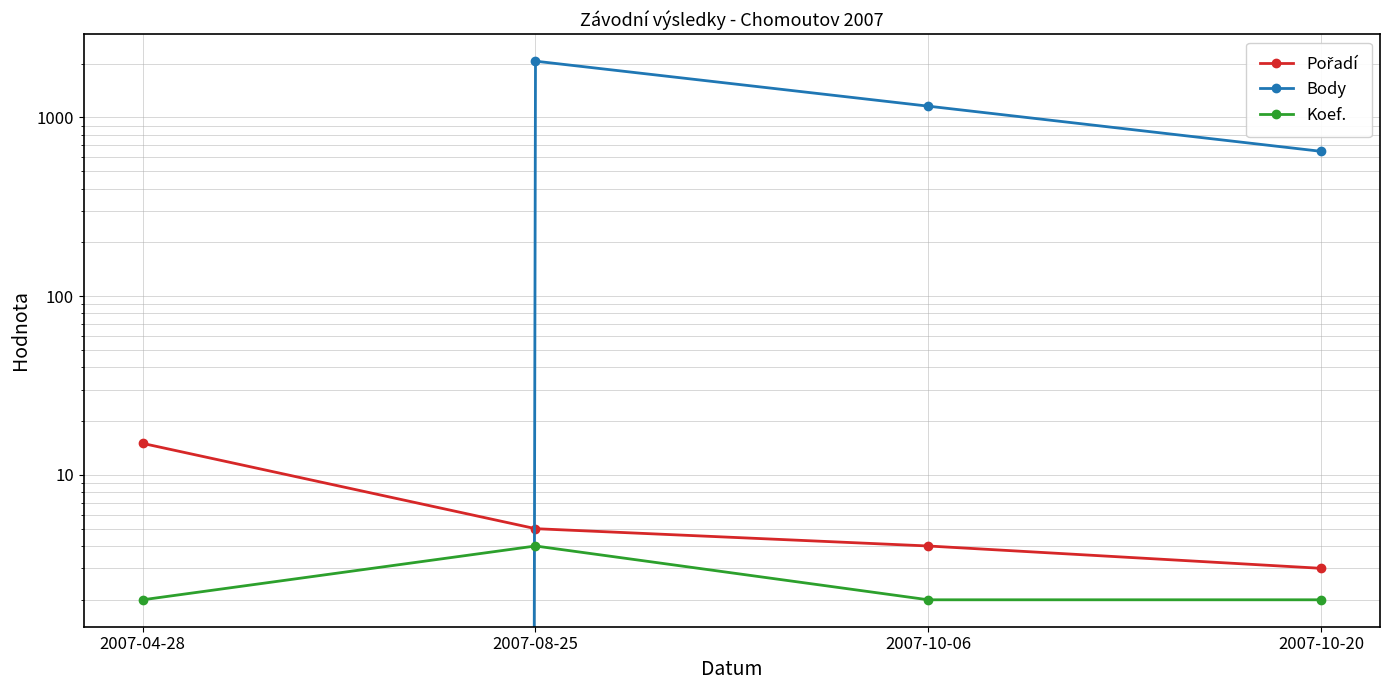

What is the label of the 3rd point from the right?

2007-08-25